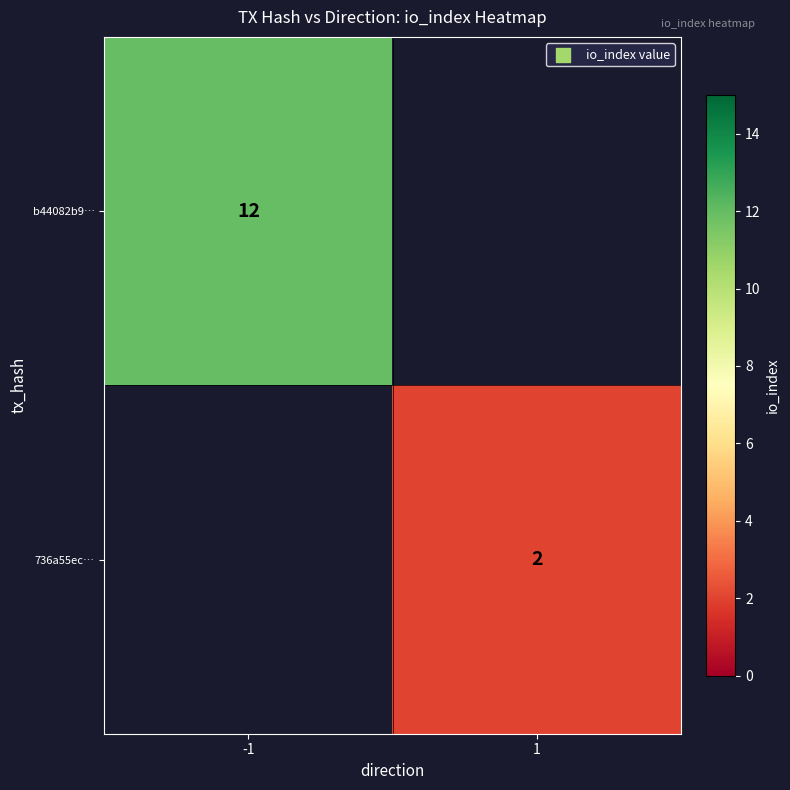

The value of b44082b9… at -1 is 12. True or false?

True